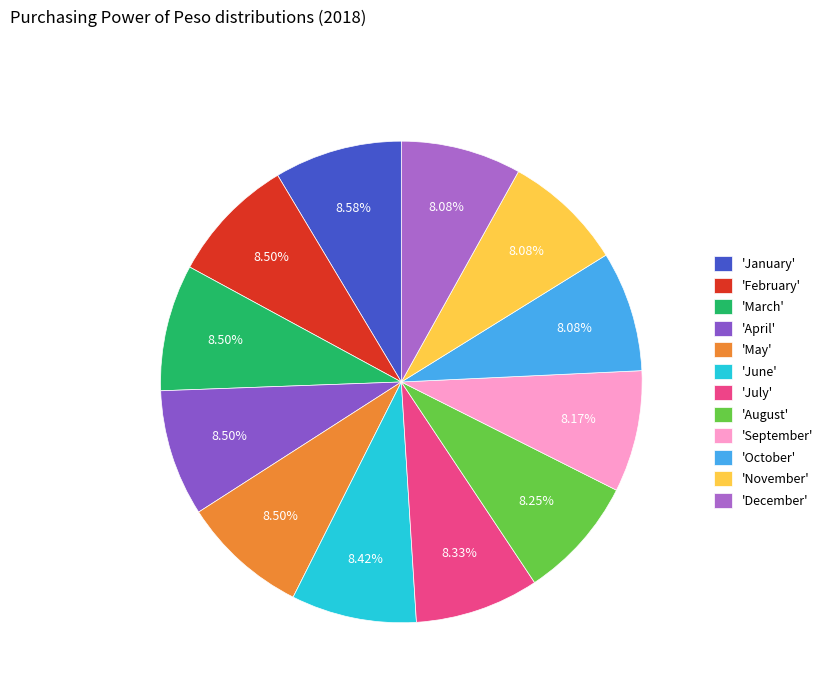

Count the number of slices in the pie.

12